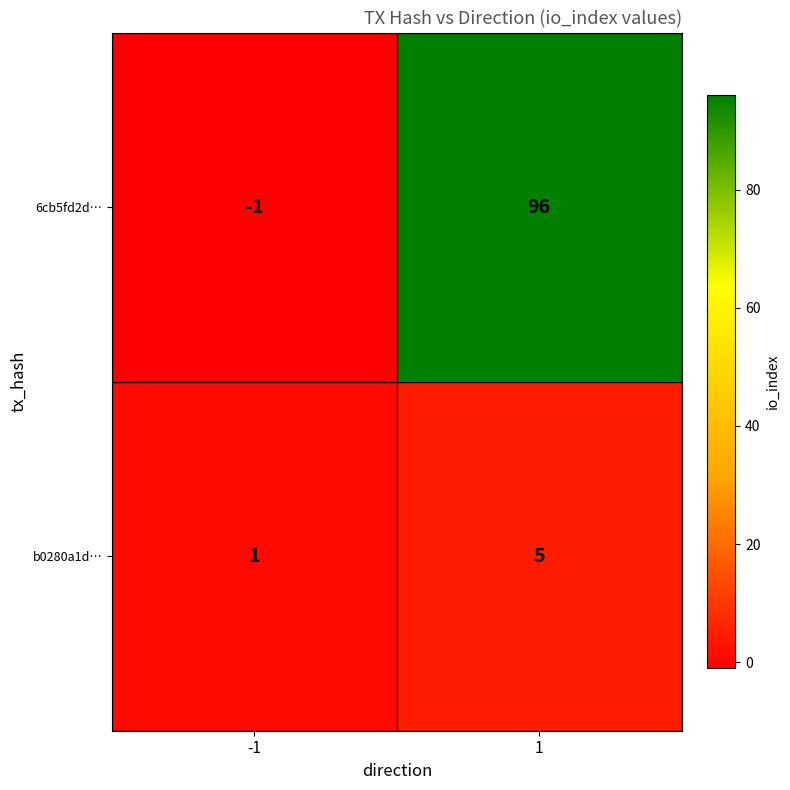

What is the sum of the b0280a1d… values at 1 and -1?

6